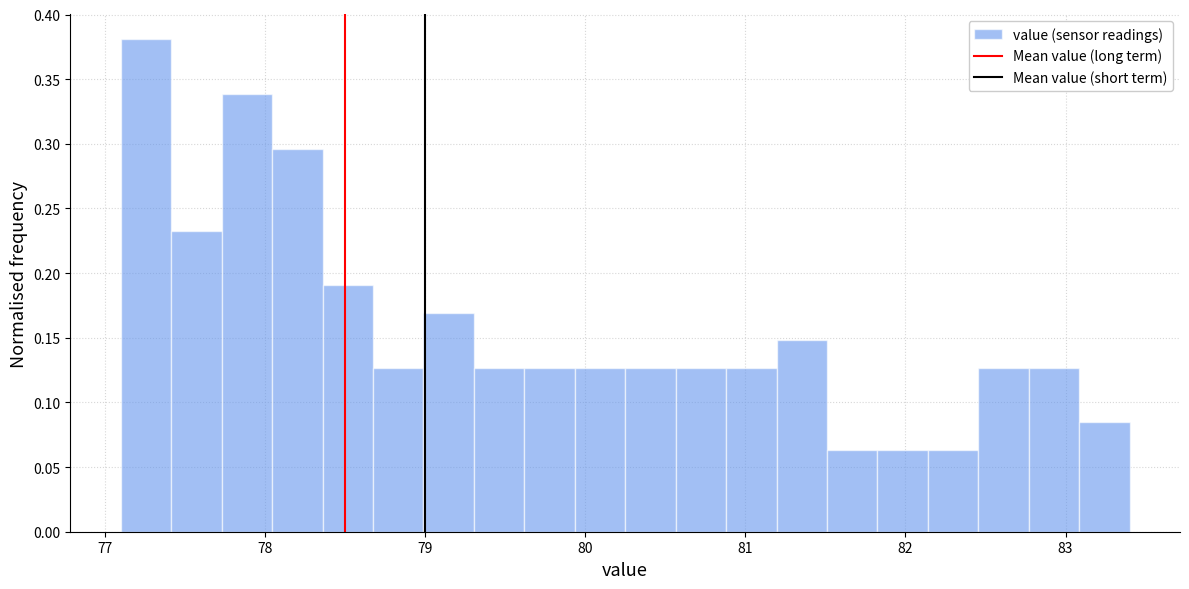

Read against the x-axis, roughly where is the centre of the tallest bar?

77.3